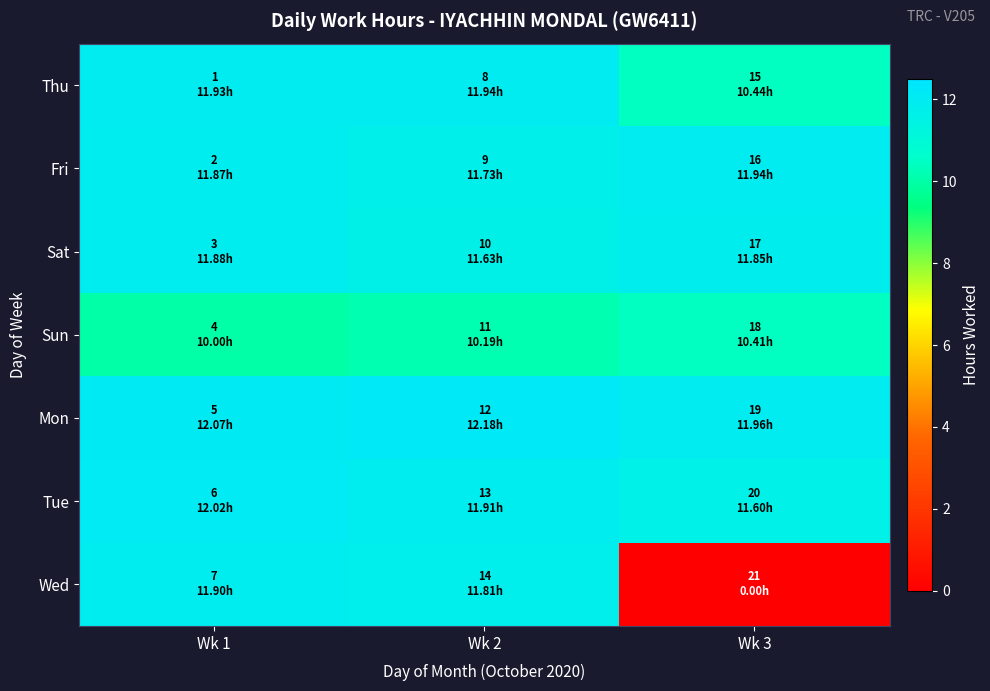

Which series changed the most between Wk 2 and Wk 3?

Wed